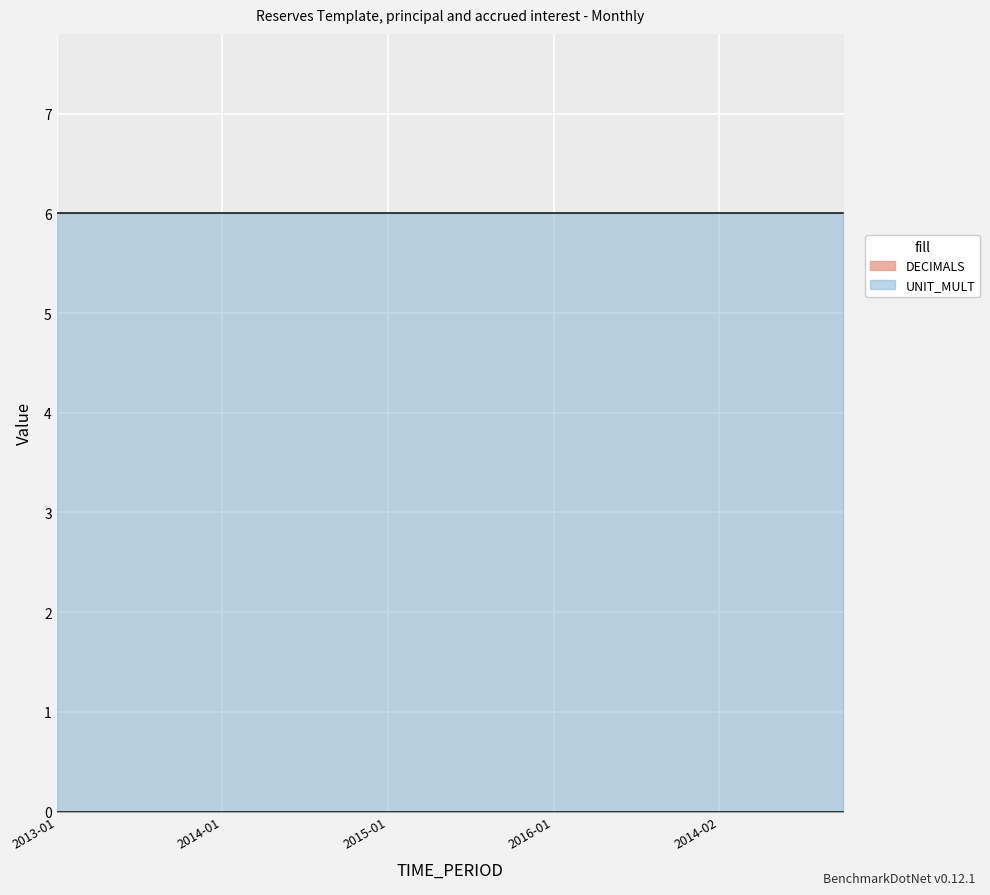

What is the label of the 17th point from the left?

2014-02